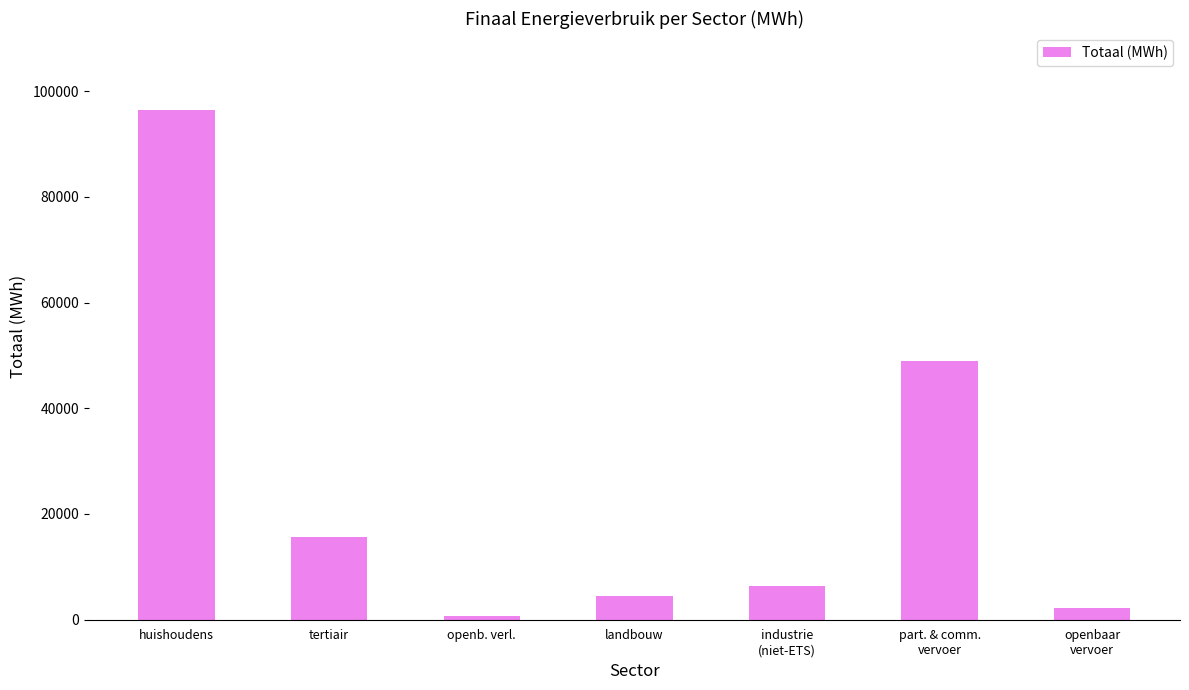

Reading left to right, what are all the values shown in this chart?

96502.4	15705.6	619.6	4428.1	6296.9	48980.2	2176.1